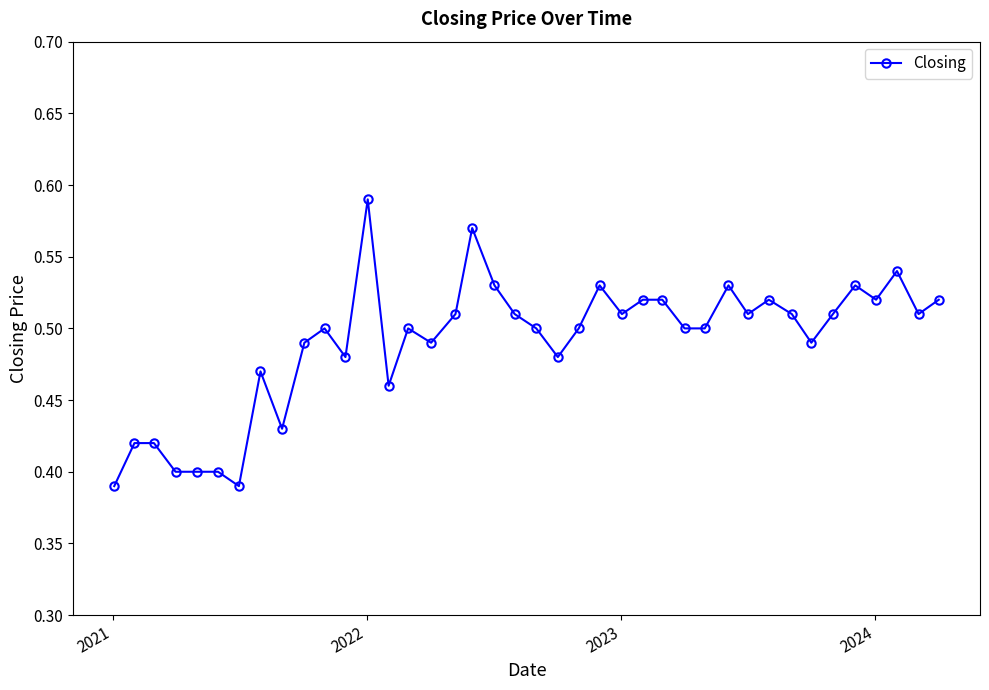

How many values are between 0 and 1?

40